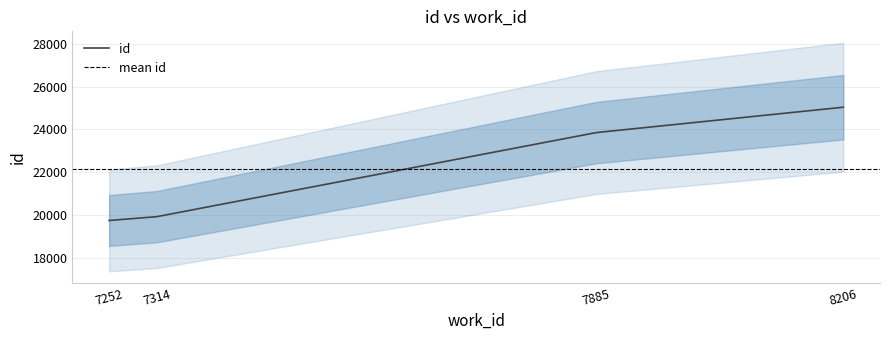

Read the value at 7252, to the nearest 10.

19760